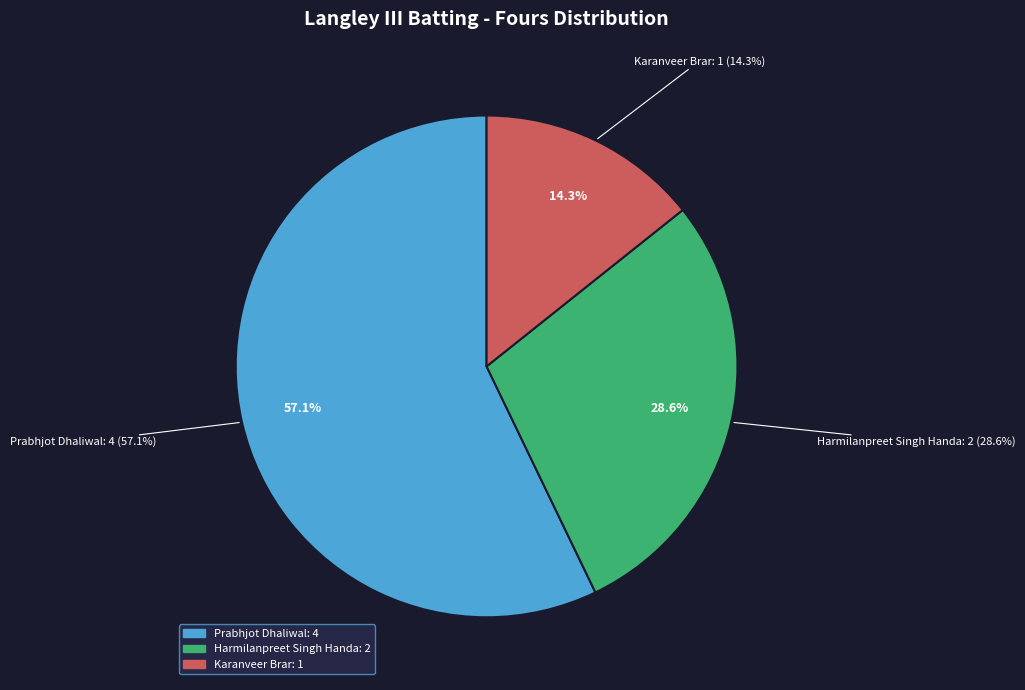

Does Jarmanpreet Pamal represent more than half of the total?

No